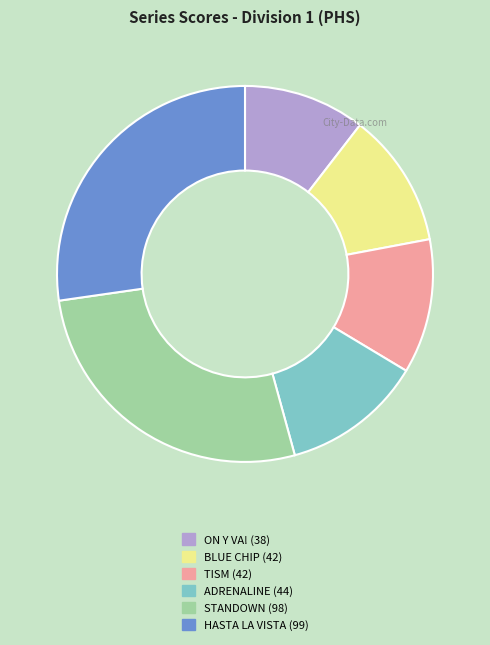

Does any single category account for the majority?

No